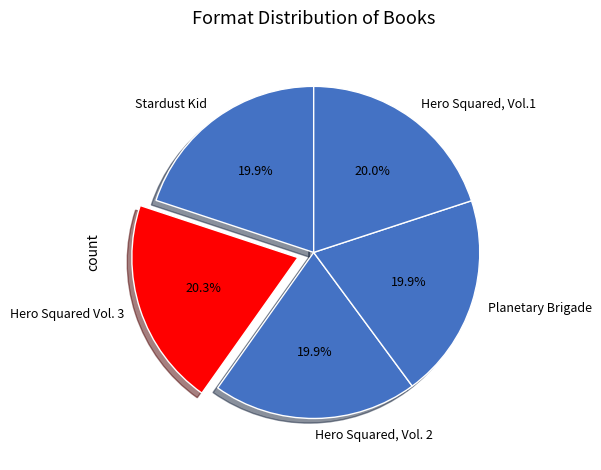

Approximately how many times larger is the value at Planetary Brigade compared to Hero Squared, Vol.1?

1.0